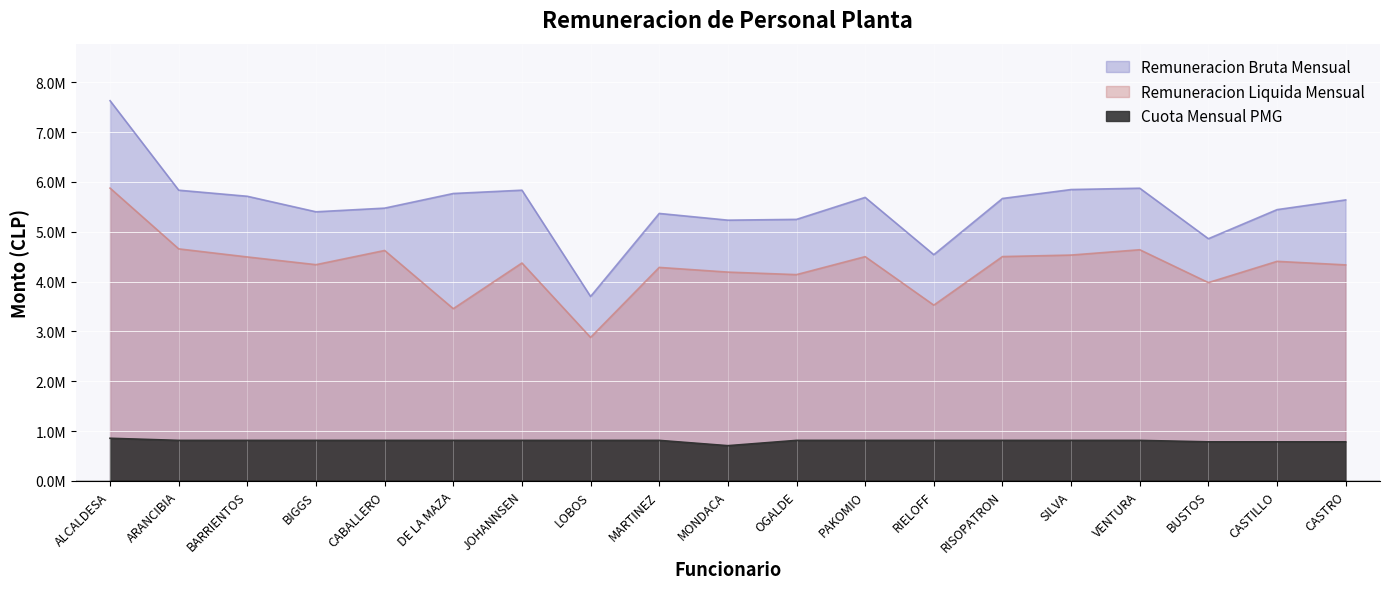

Which series has the largest total across all categories?

Remuneracion Bruta Mensual